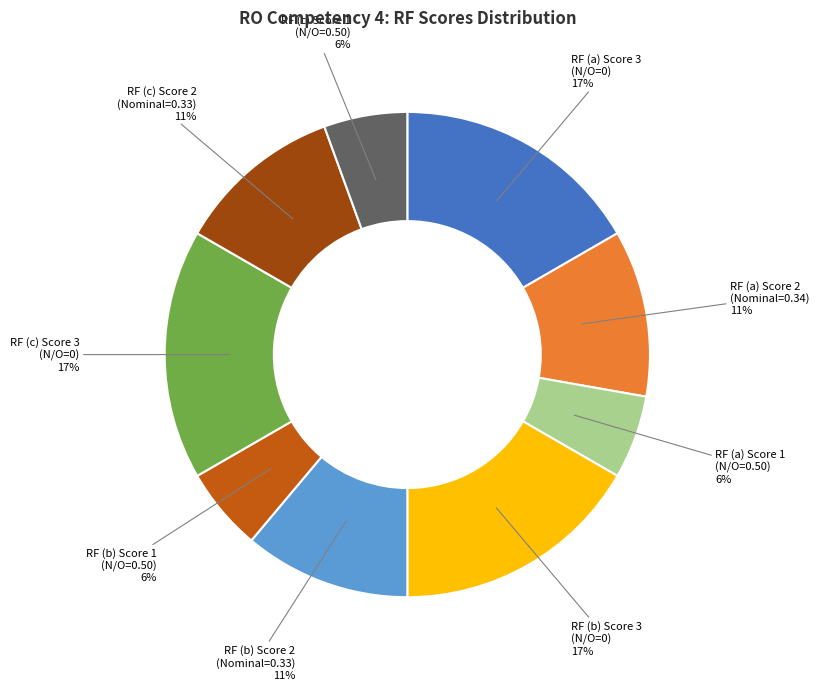

Does any single category account for the majority?

No